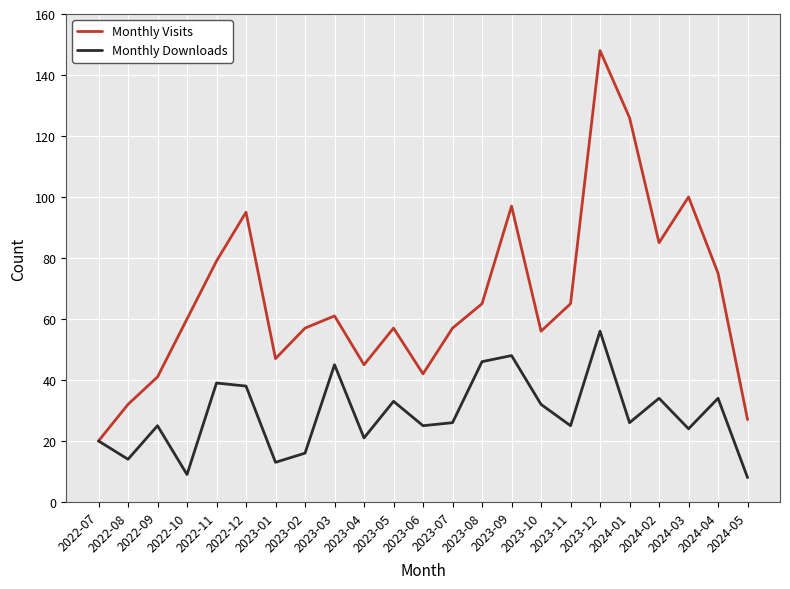

Rank the series at 2024-03 from lowest to highest value.

Monthly Downloads, Monthly Visits